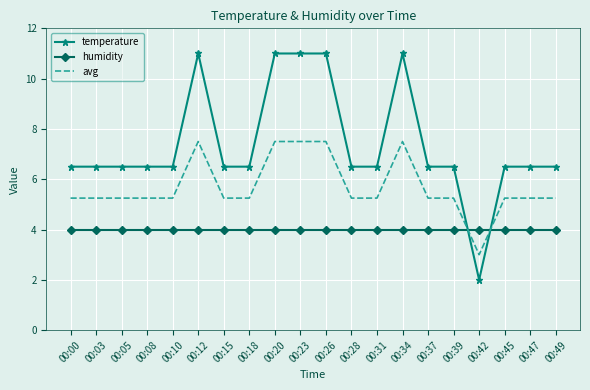

True or false: avg has a value of 5.2 at 00:08.

True